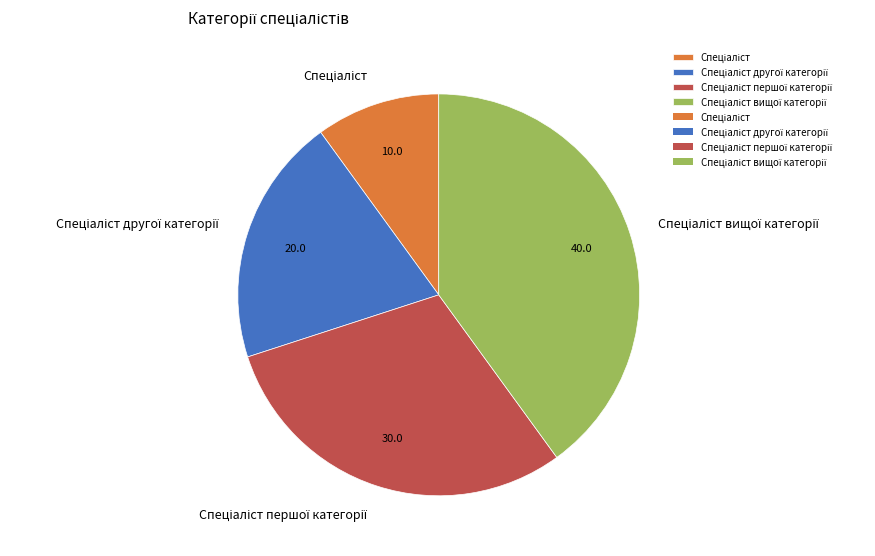

Does any single category account for the majority?

No